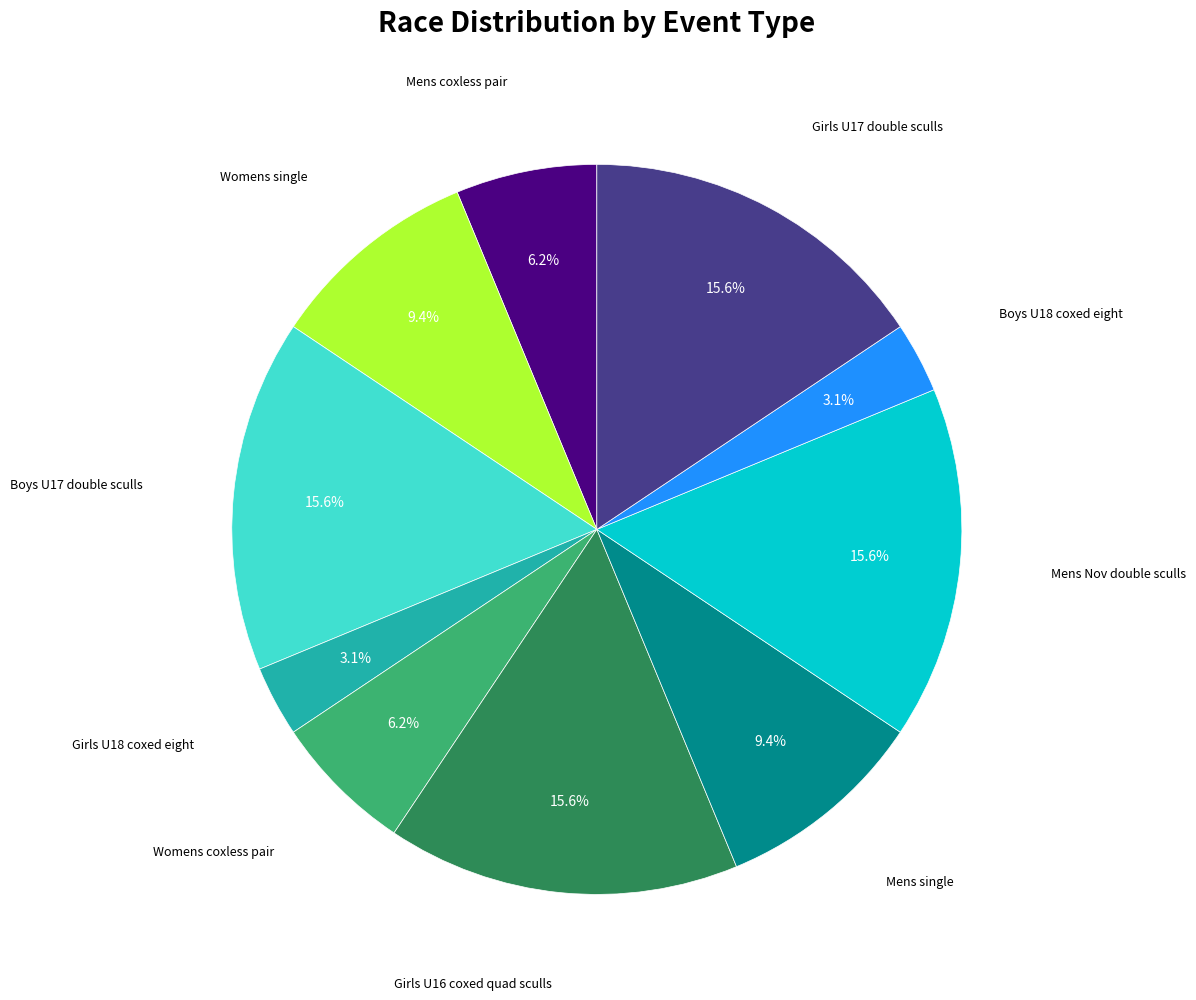

Does any single category account for the majority?

No